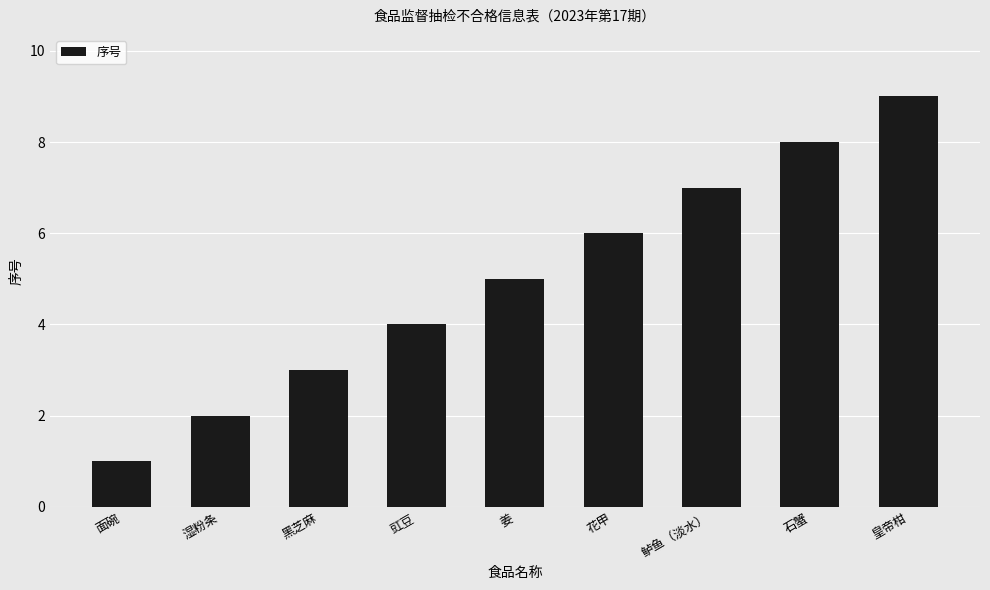

What is the smallest value displayed?

1